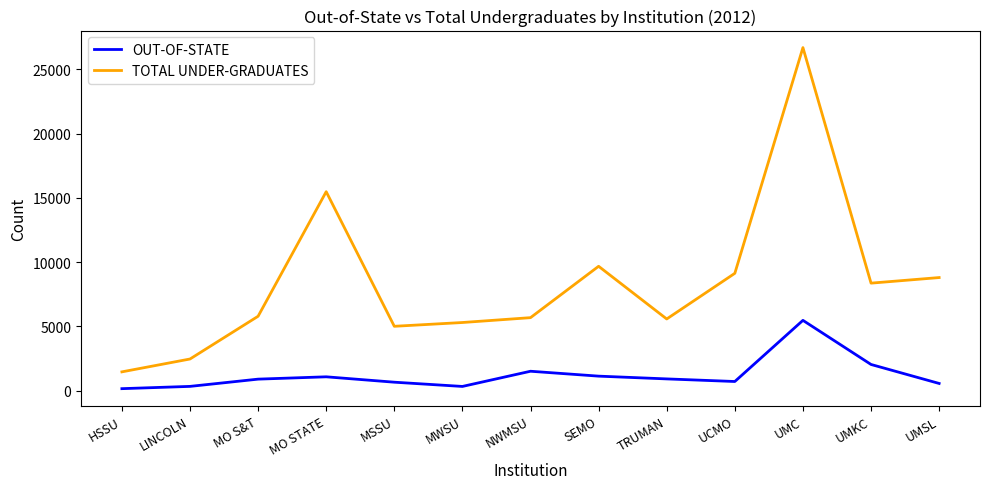

Which category has the highest value in the OUT-OF-STATE series?

UMC